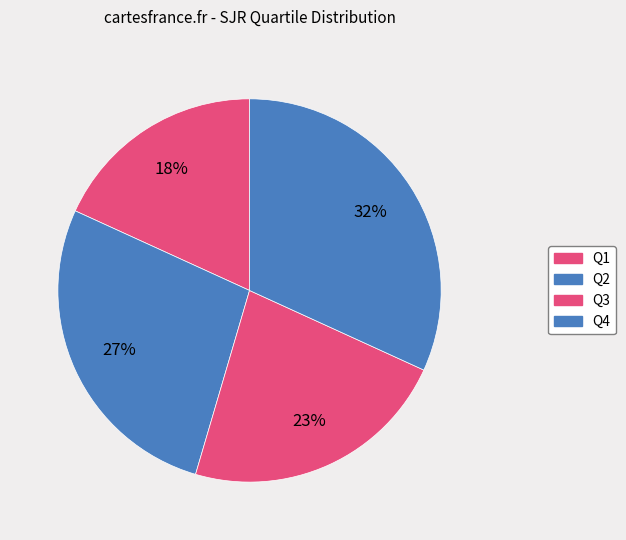

How many segments does this pie chart have?

4